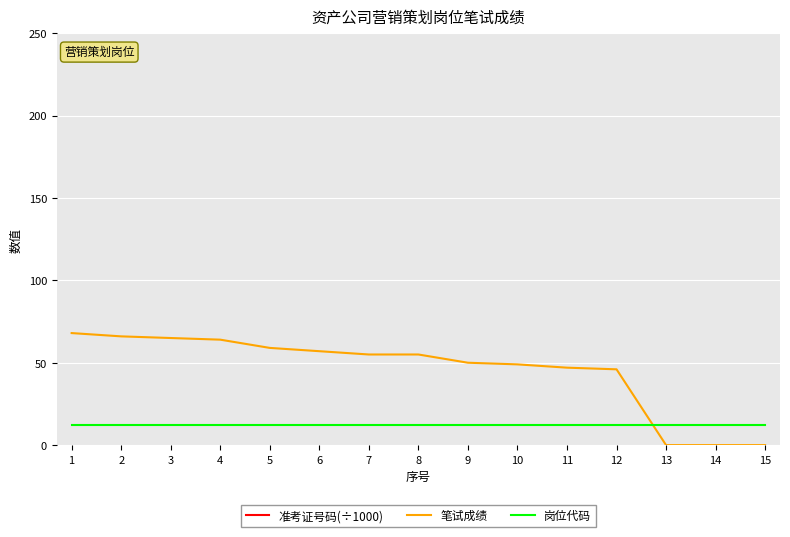

What value does the 准考证号码(÷1000) series have at 7?

202212.0